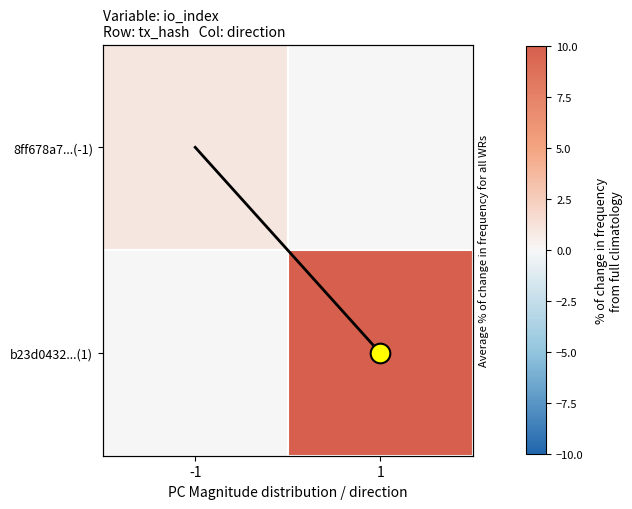

How many values in the b23d0432...(1) series are below 10?

1